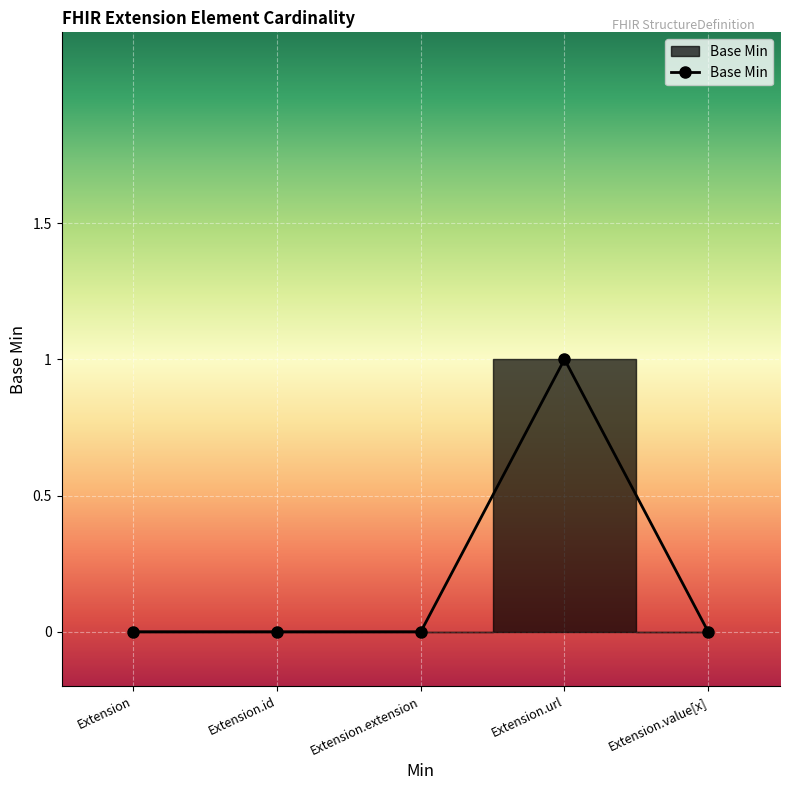

True or false: the data shows 0 at Extension.

True